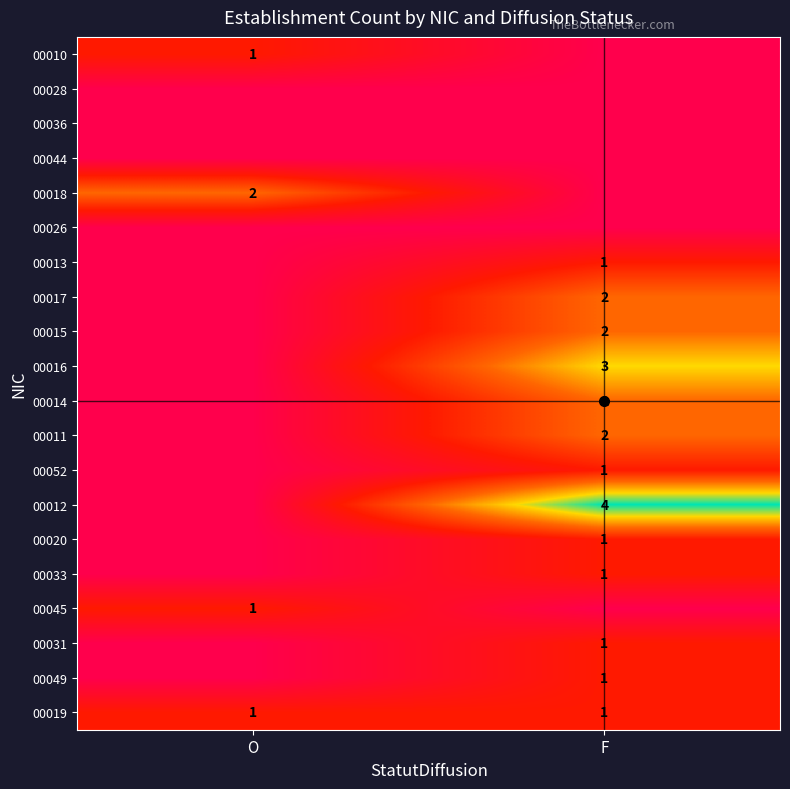

What is the greatest value displayed?

4